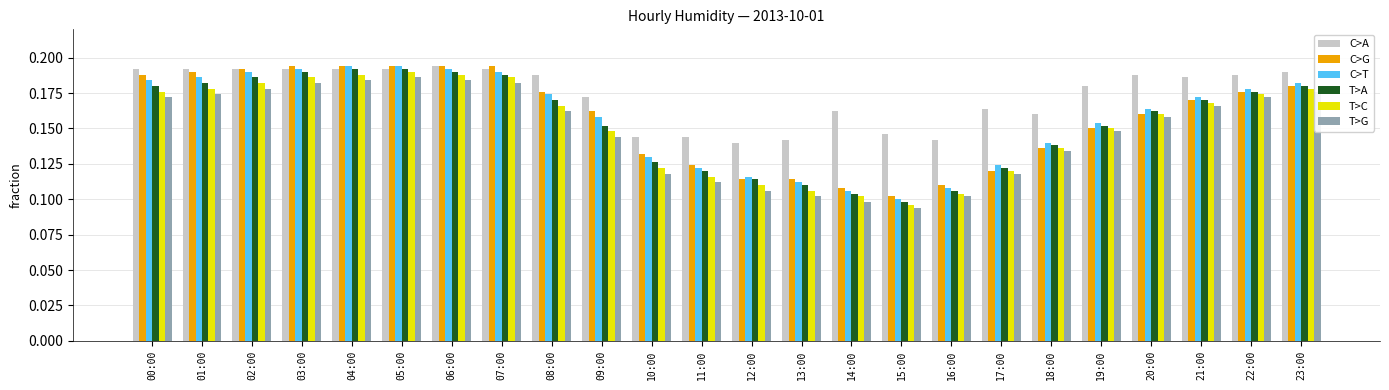

At 09:00, list the series in order from largest to smallest.

C>A, C>G, C>T, T>A, T>C, T>G